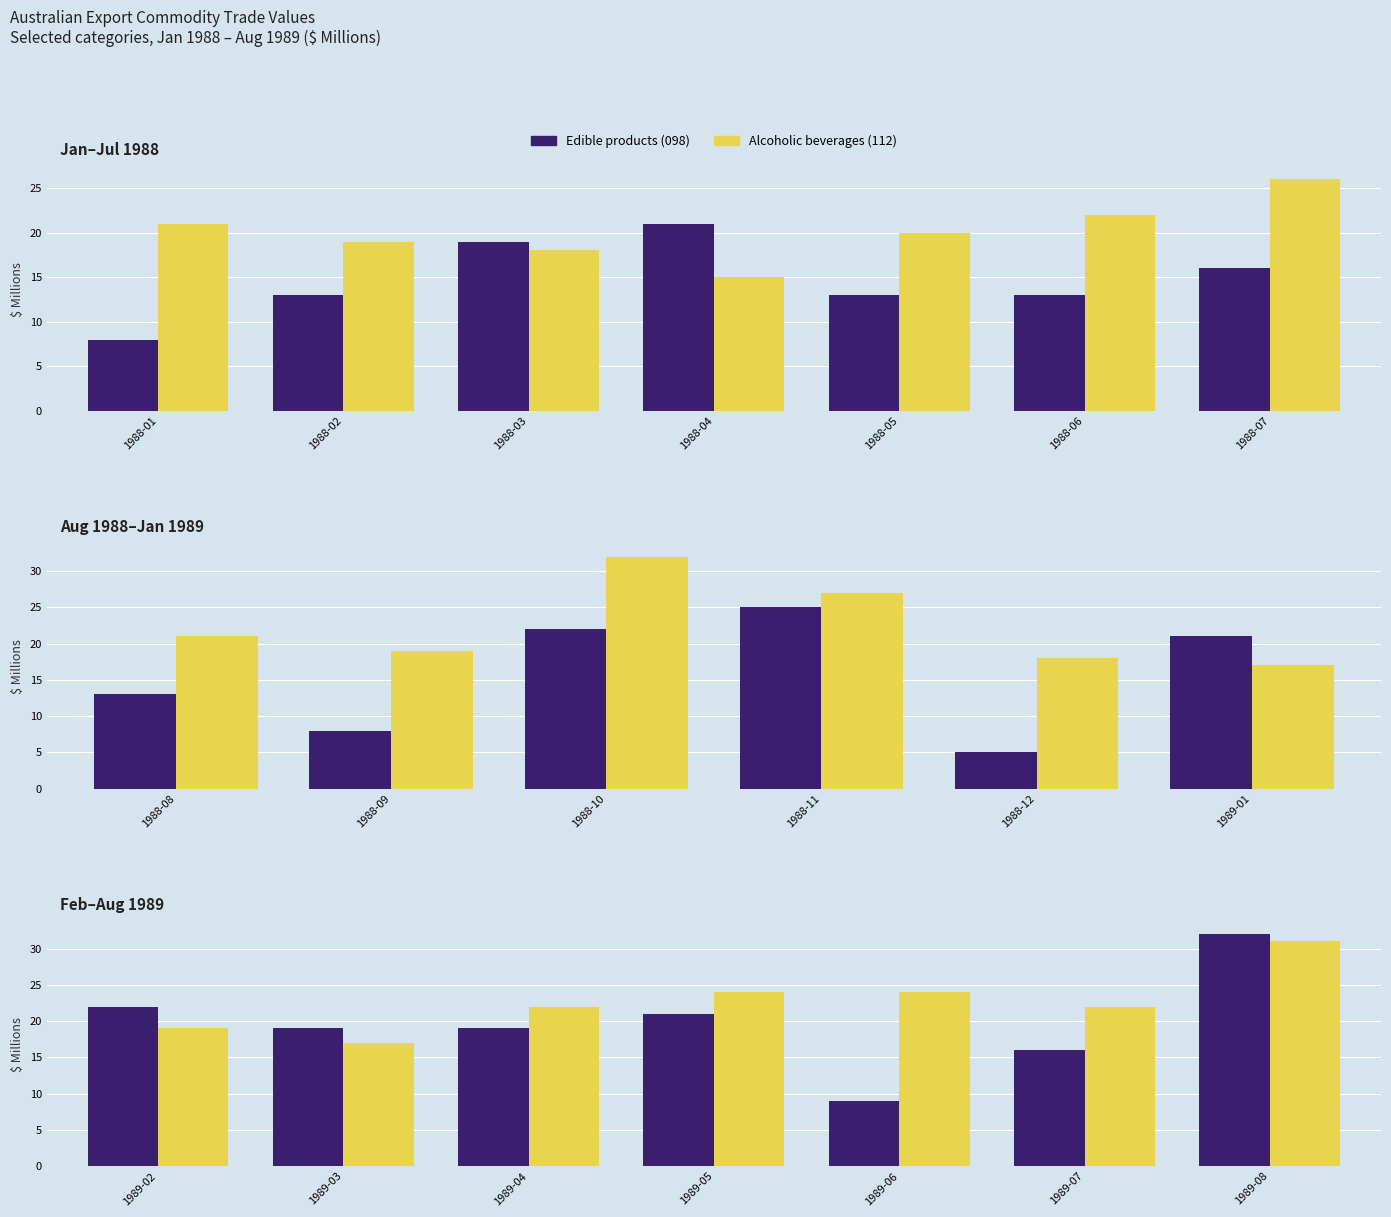

Between 1989-07 and 1989-03, which is larger?

1989-03